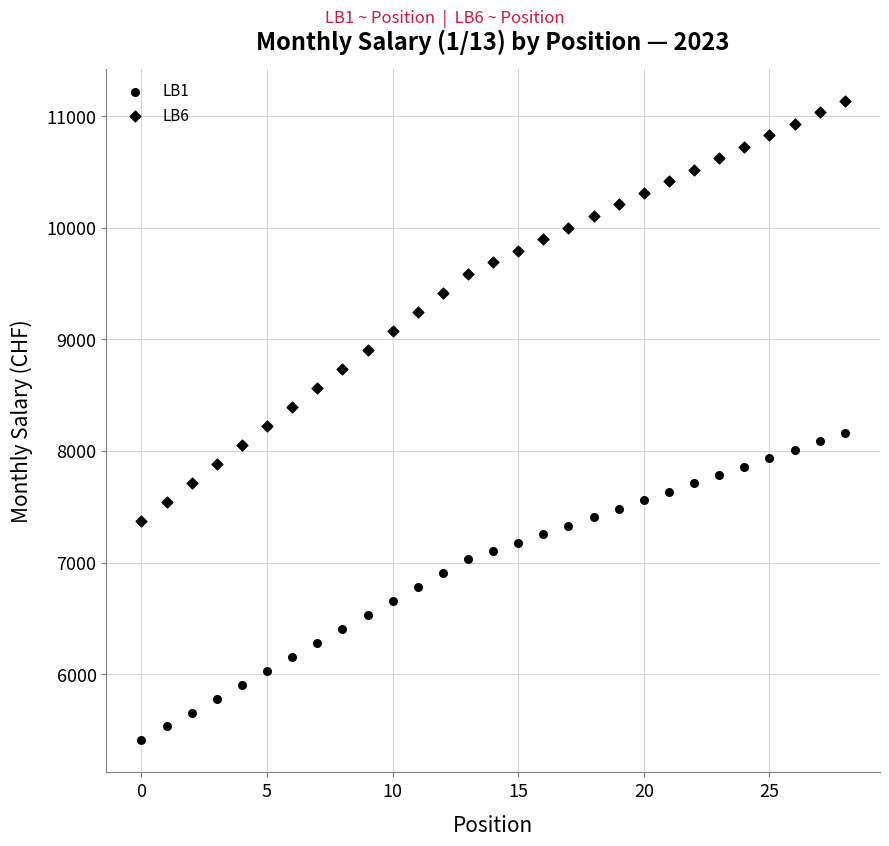

Count the number of points in this scatter plot.

58